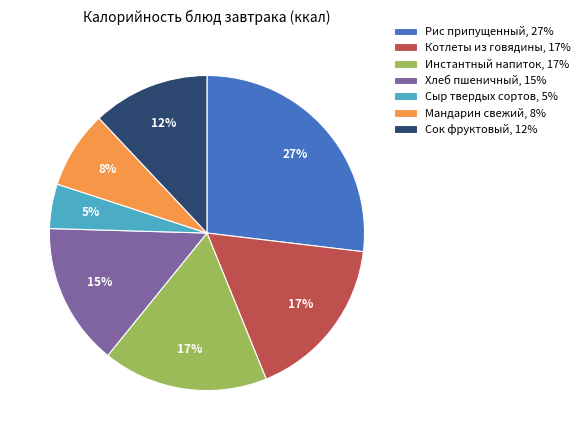

Is there any slice that represents more than half of the pie?

No